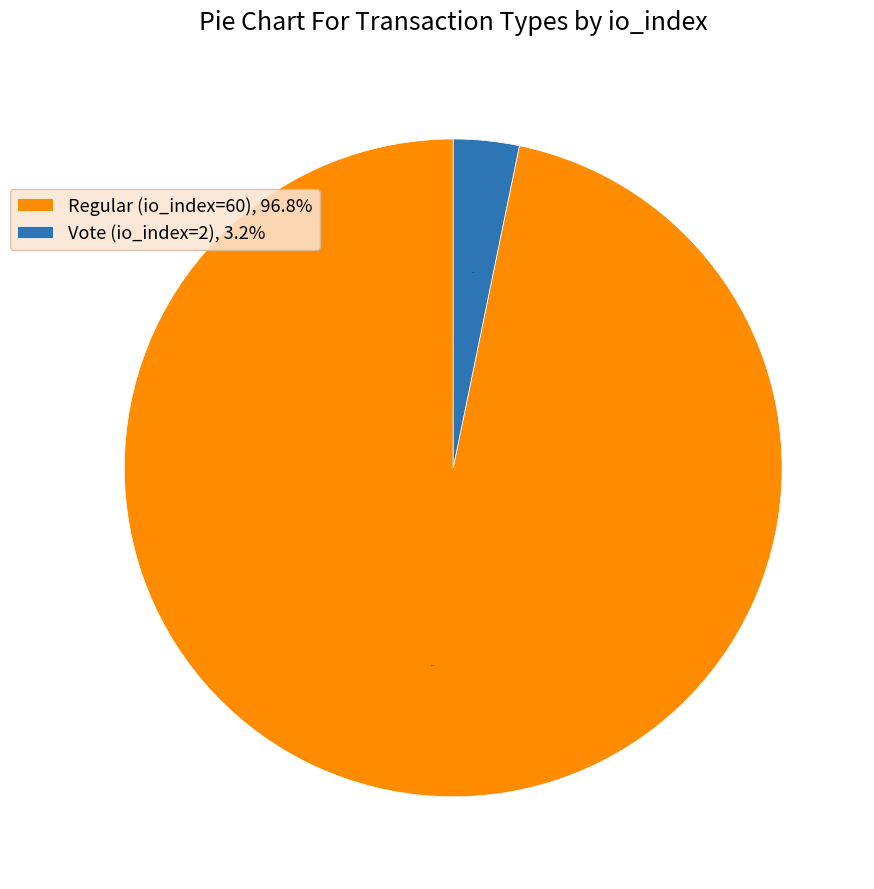

Which category accounts for the majority?

Regular (io_index=60)